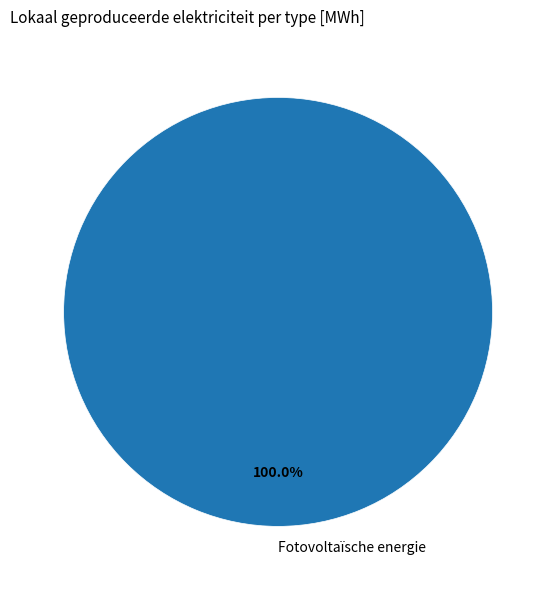

Rank the categories by value from lowest to highest.

Fotovoltaïsche energie